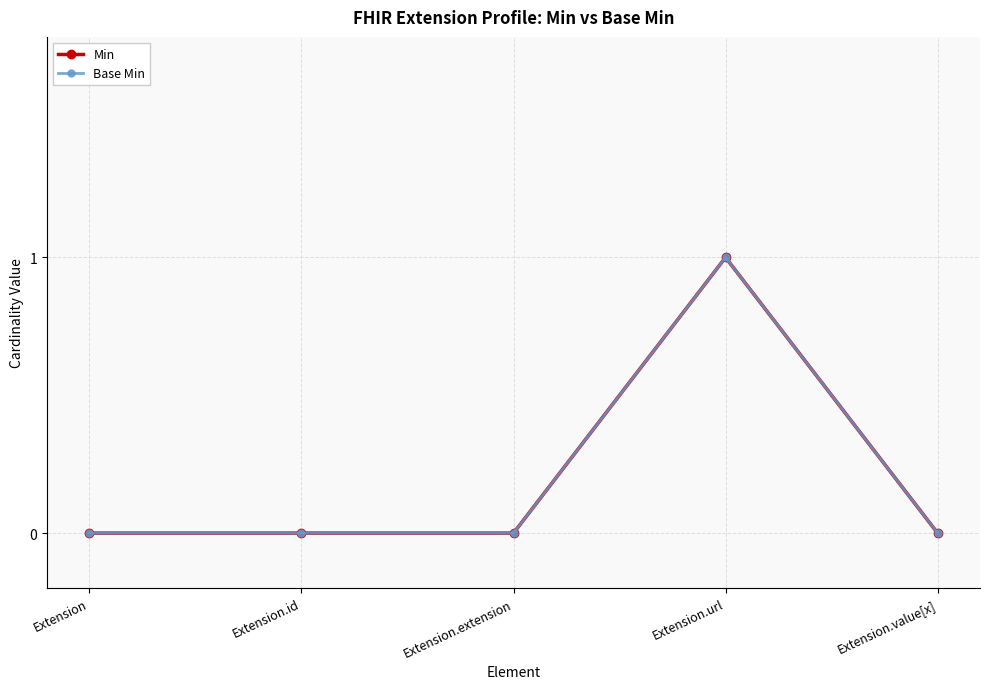

Does the chart have visible grid lines?

Yes